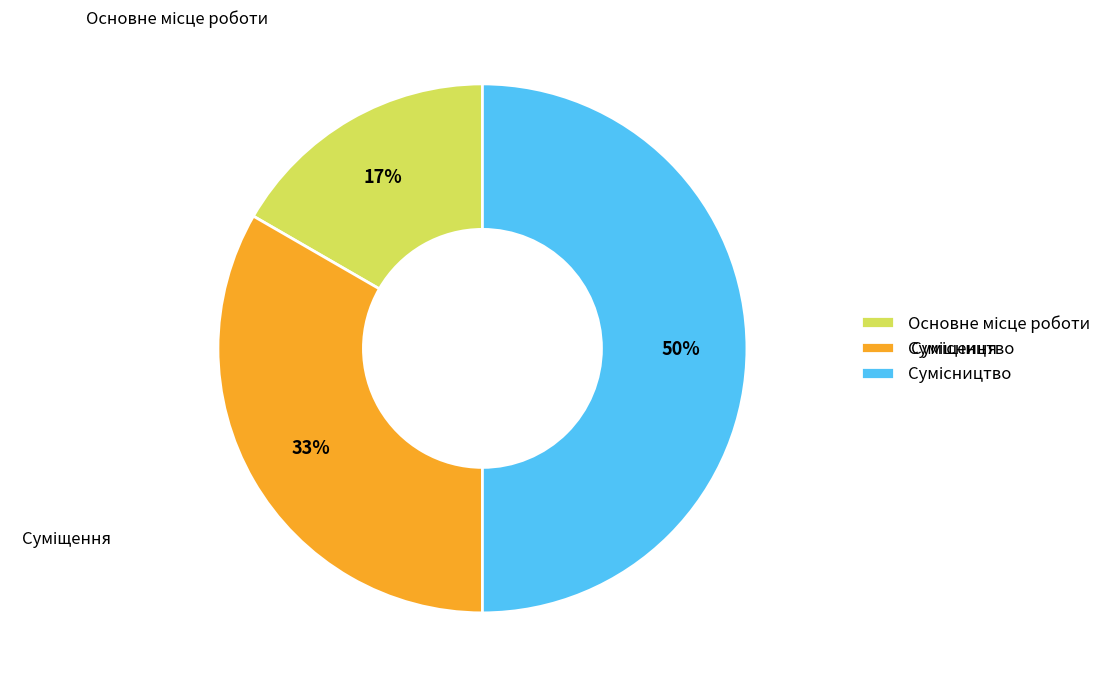

How many slices are in this pie chart?

3